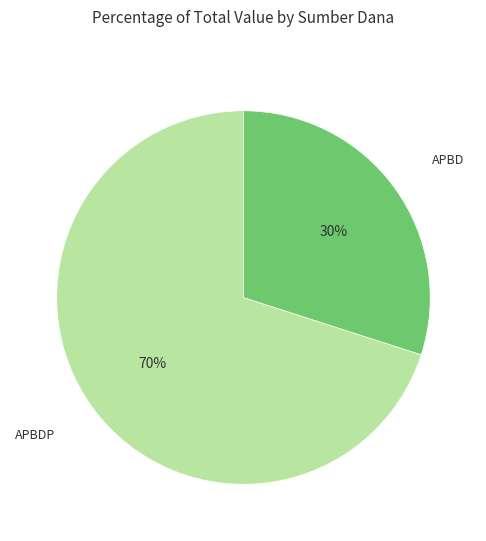

To the nearest percent, what is the difference between the largest and smallest slice percentages?

40%